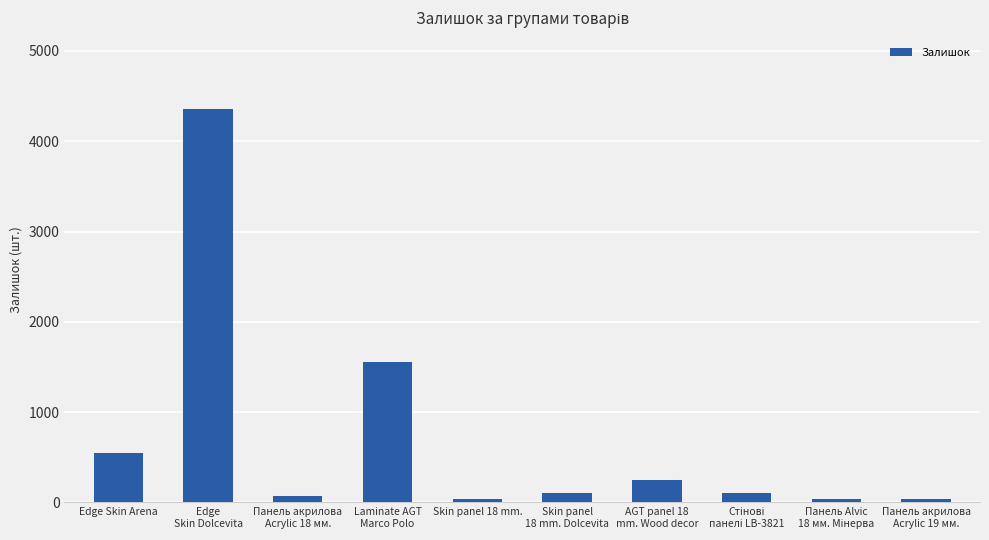

What is the label of the 5th bar from the right?

Skin panel
18 mm. Dolcevita